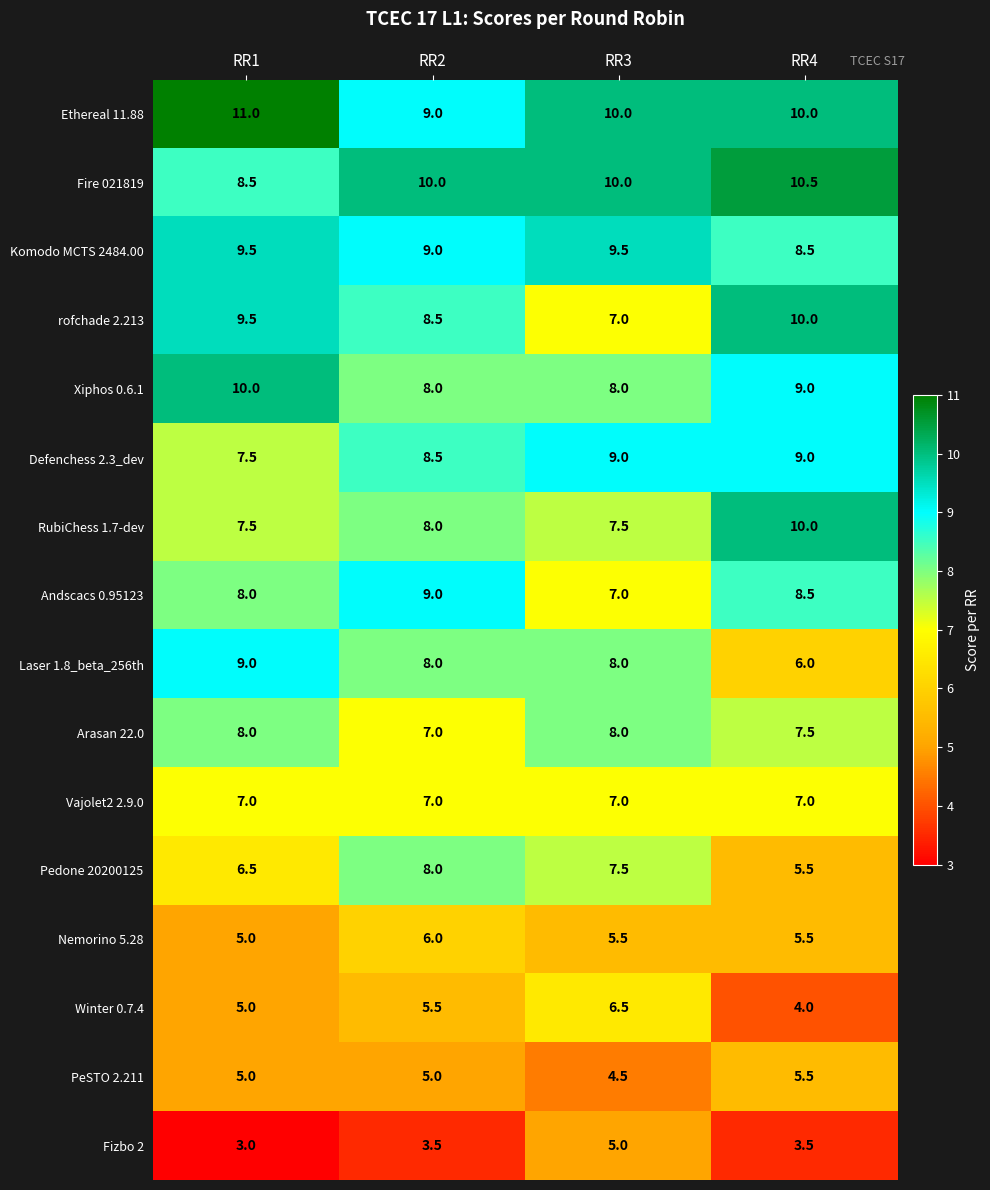

What is the difference between the highest and lowest values at RR1?

8.0